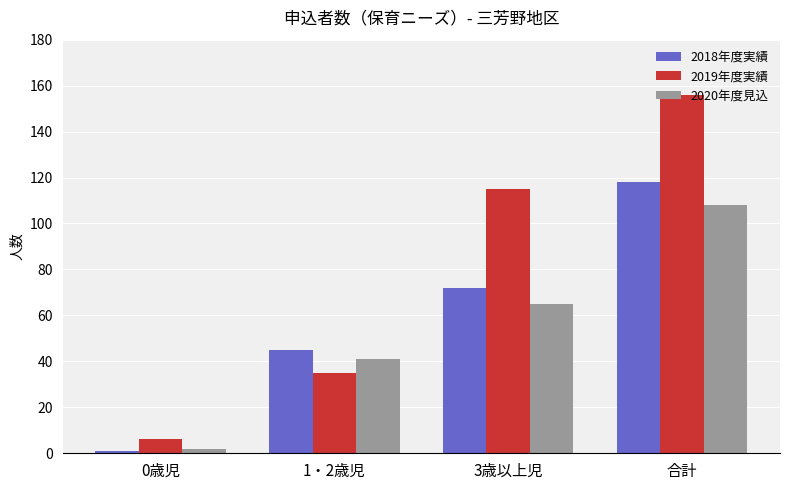

What position from the right is 合計?

1